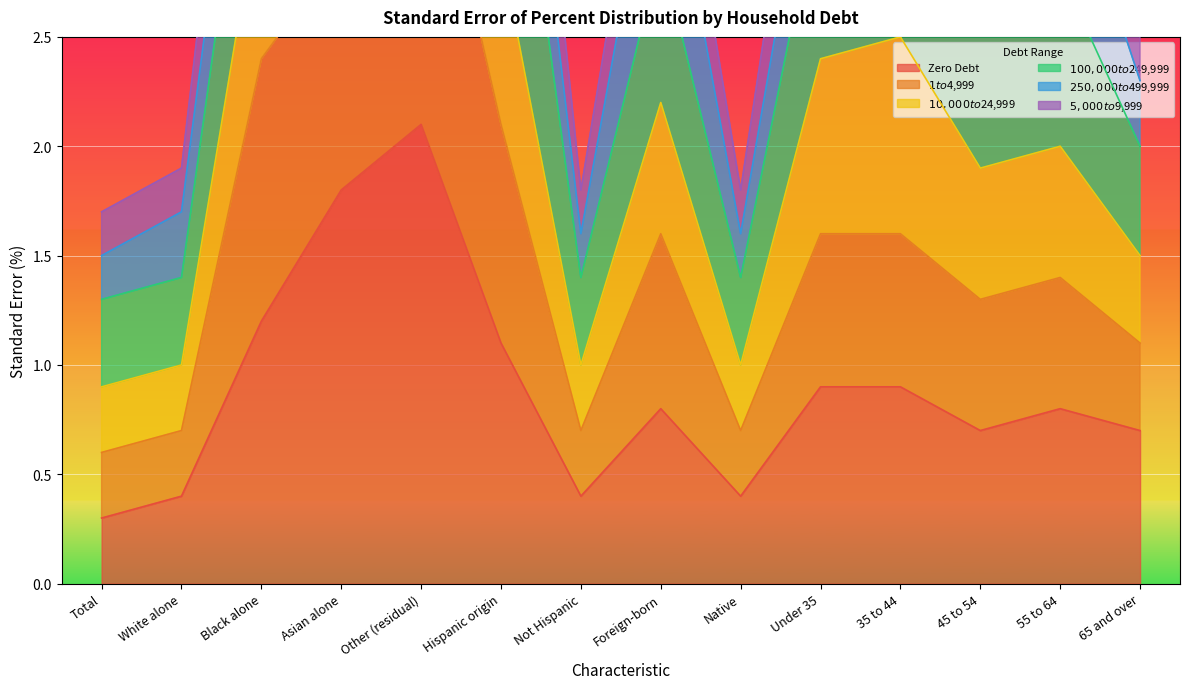

Read the Zero Debt value at Other (residual).

2.1